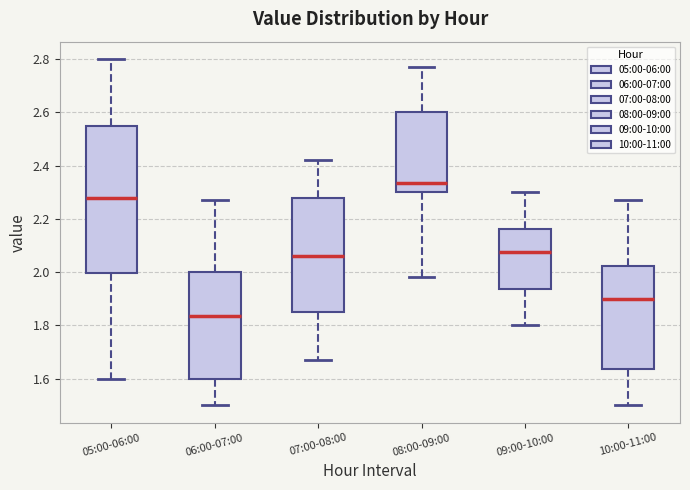

Comparing the boxes themselves (not the whiskers), which one is the tallest?

05:00-06:00